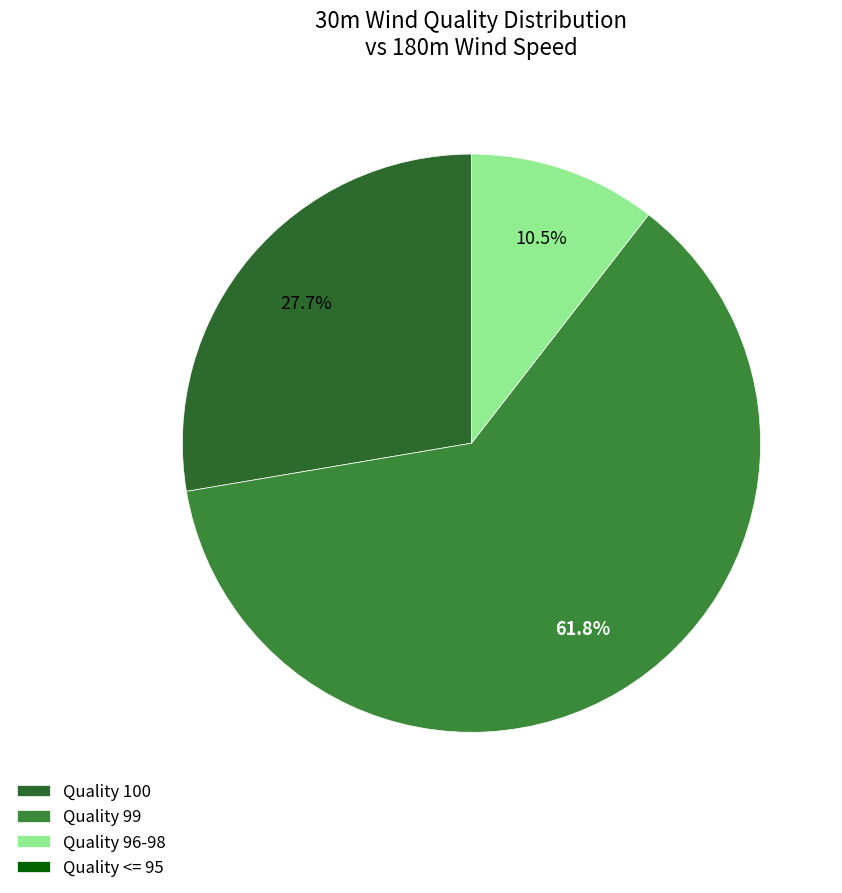

How many segments does this pie chart have?

4